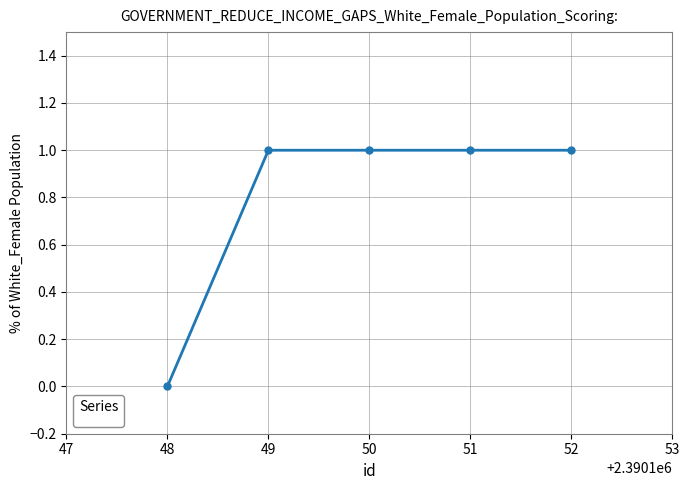

The value at 48 is 1. True or false?

False